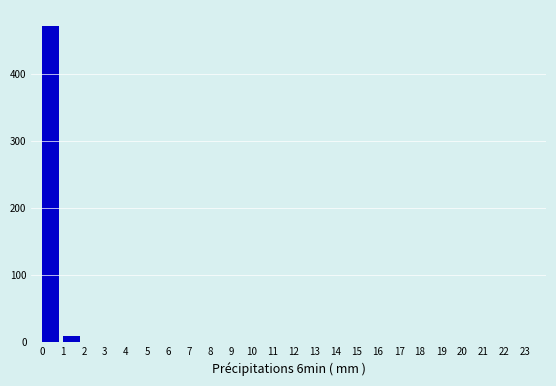

Which range on the x-axis has the tallest bar?

0 to 1